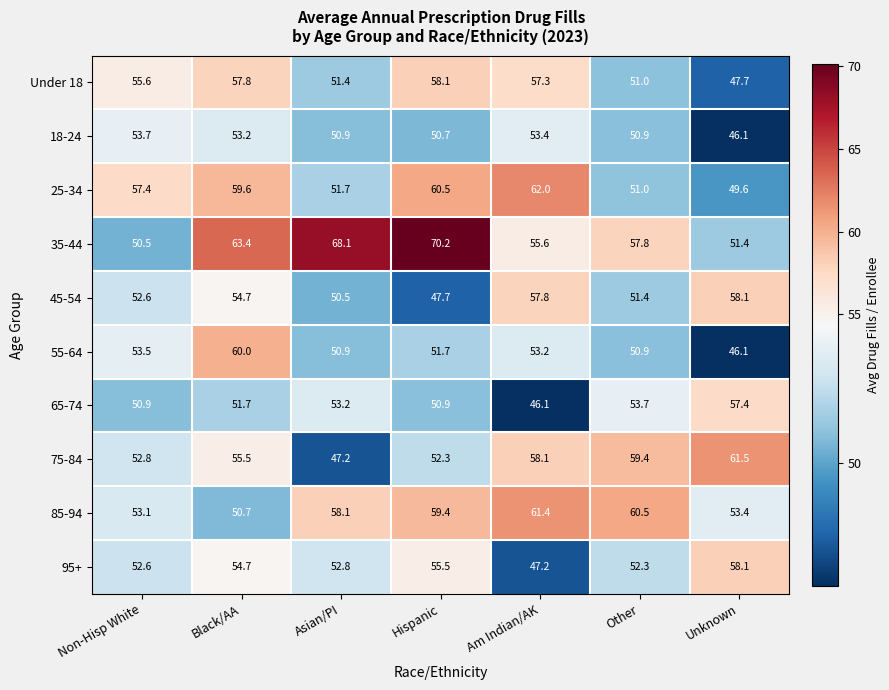

What is the total value across all series at Asian/PI?

534.8